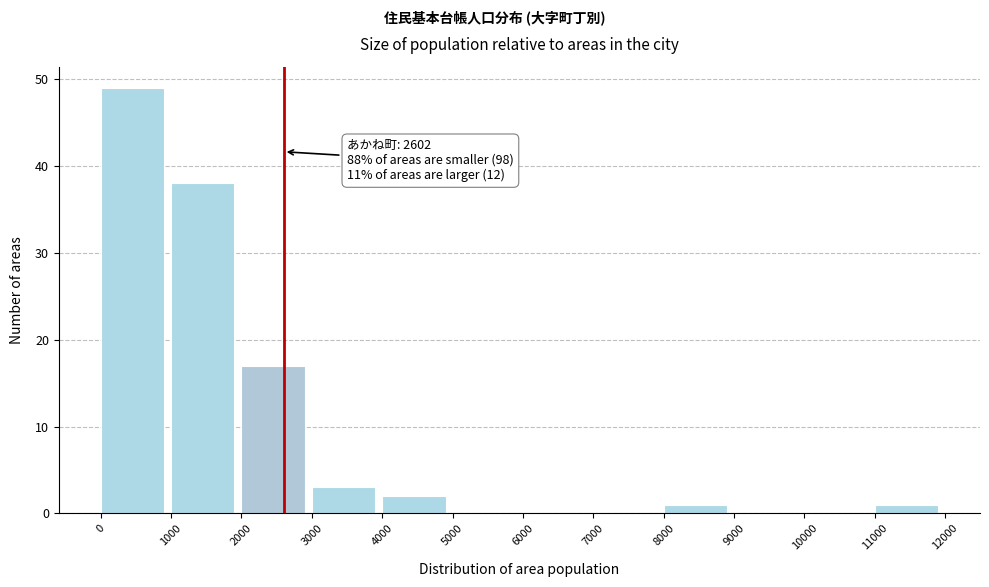

Over which range of the x-axis is the bar tallest?

0 to 1000